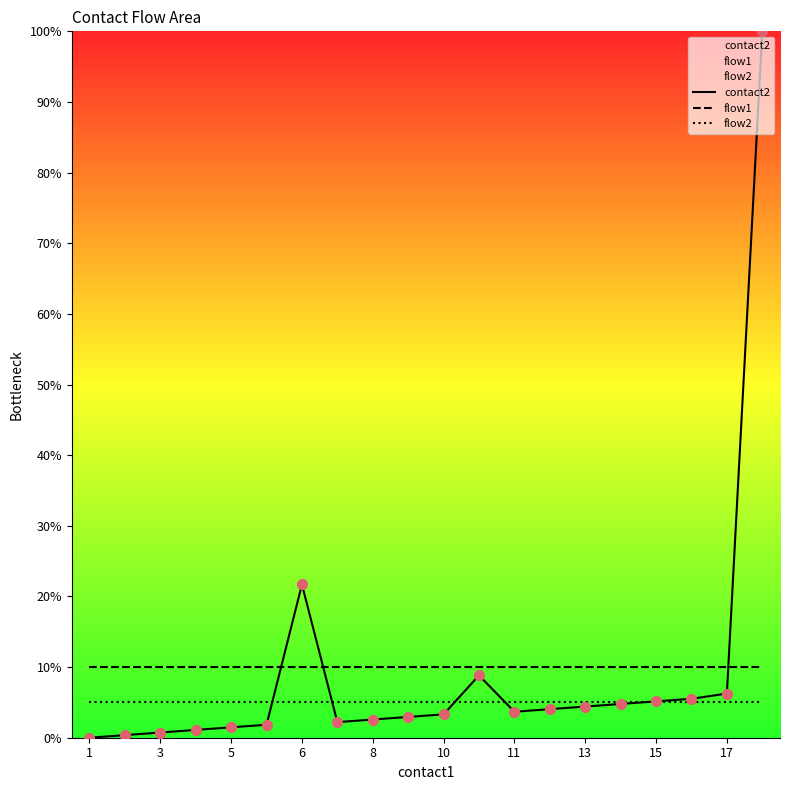

At which category is the sum across all series the highest?

19